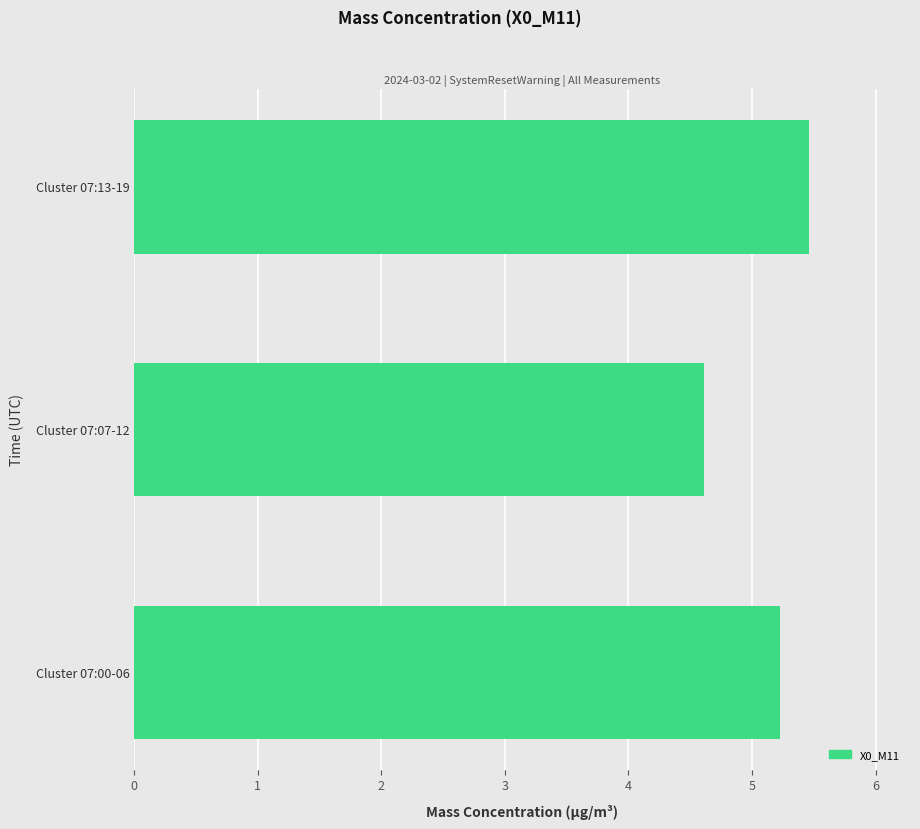

Reading top to bottom, what are all the values shown in this chart?

Cluster 07:13-19=5.5	Cluster 07:07-12=4.6	Cluster 07:00-06=5.2